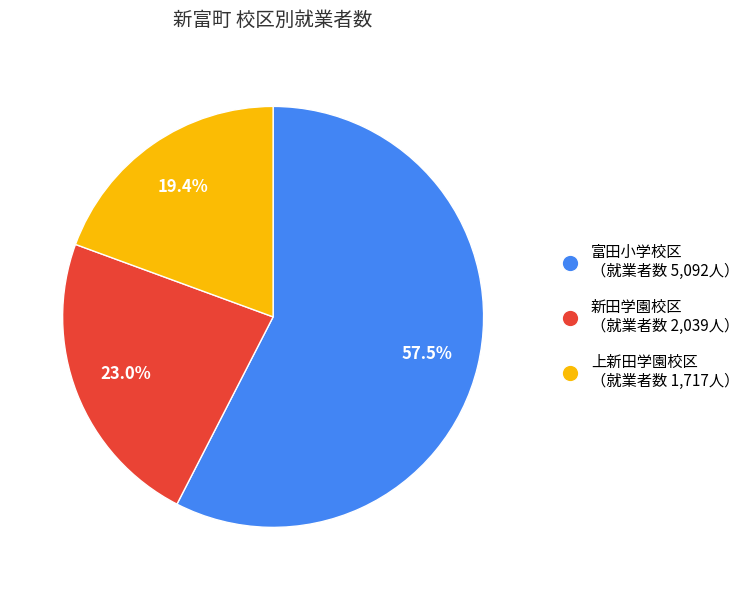

How many slices are in this pie chart?

3